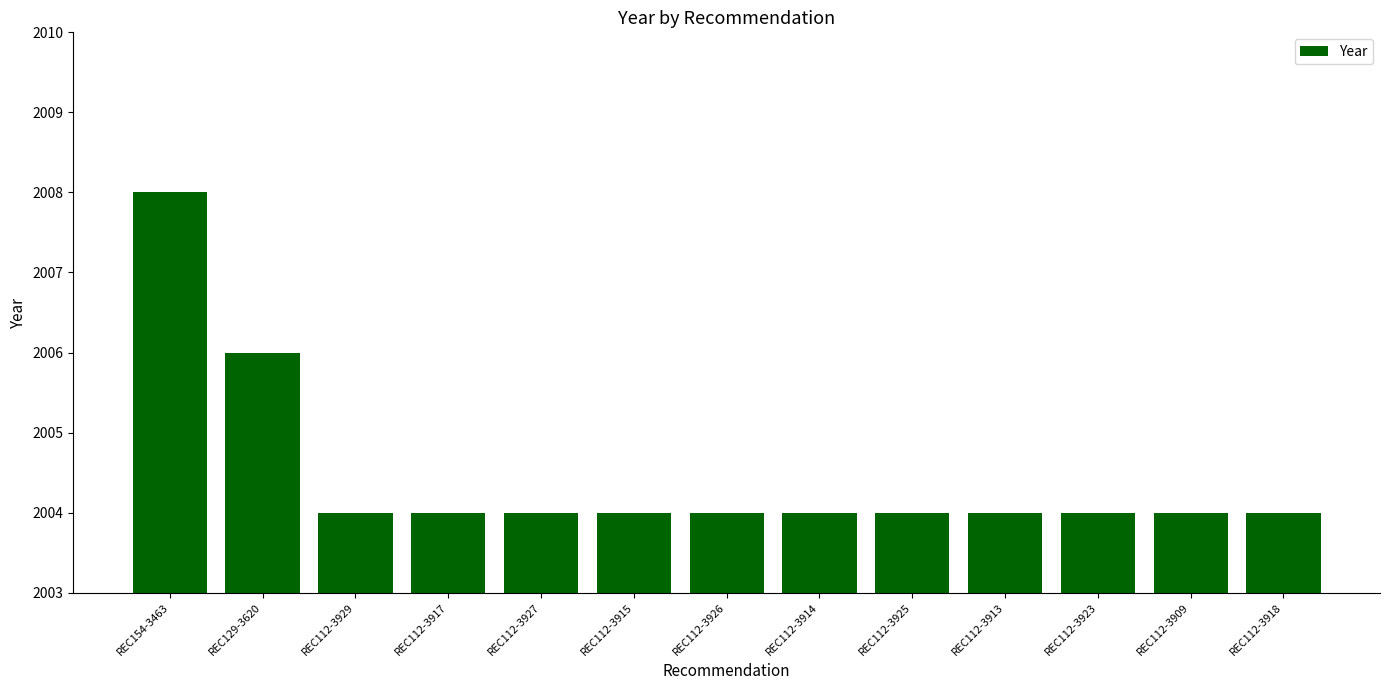

Reading right to left, transcribe all the data shown in this chart.

2004	2004	2004	2004	2004	2004	2004	2004	2004	2004	2004	2006	2008